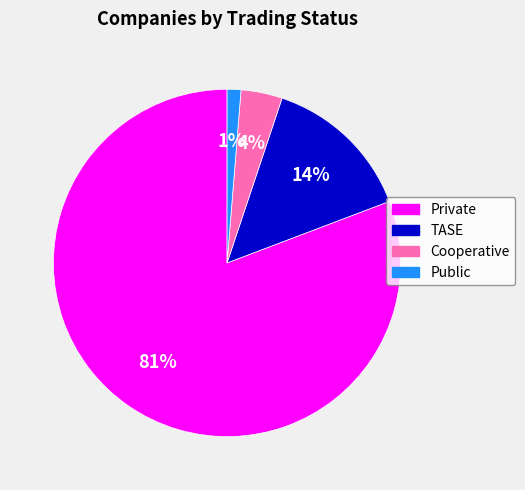

Does Public represent more than half of the total?

No